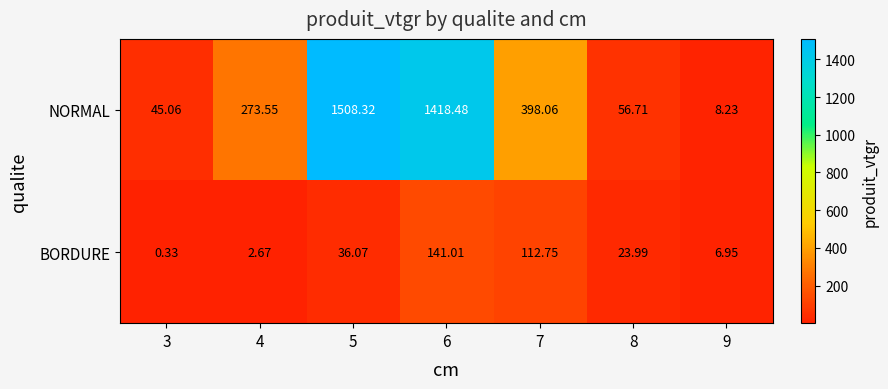

Is the value of BORDURE at 9 greater than the value of NORMAL at 3?

No